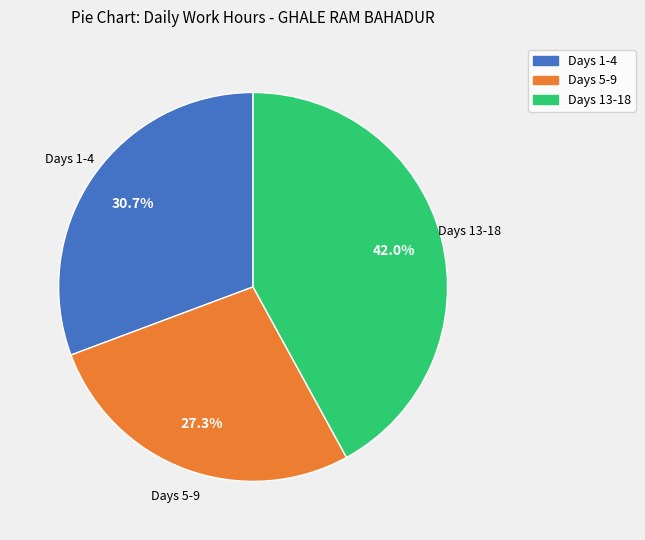

Does any single category account for the majority?

No